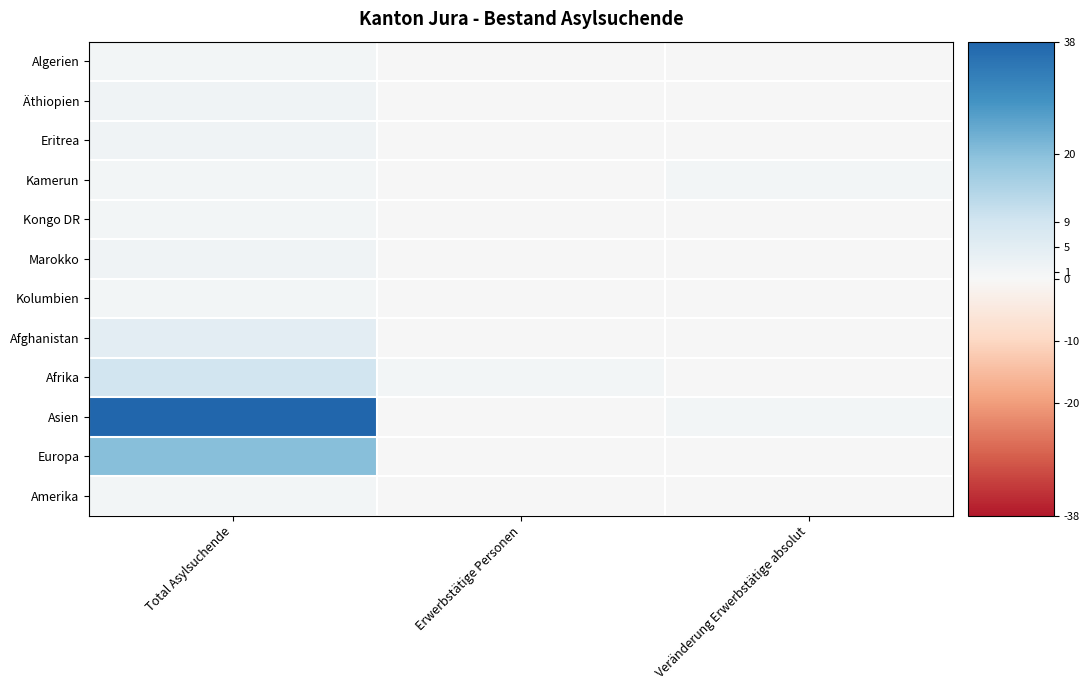

Which series has the widest spread of values?

Asien